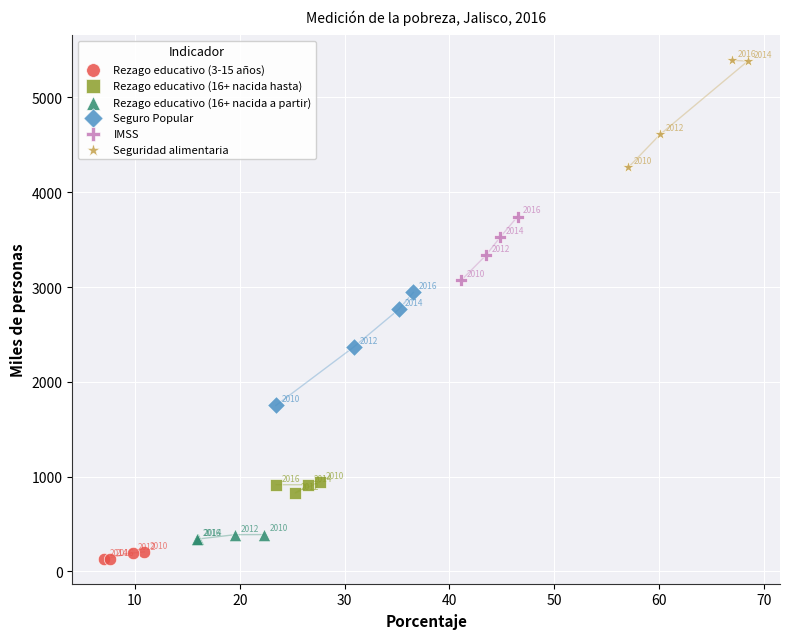

Which series reaches the minimum Y coordinate?

Rezago educativo (3-15 años)